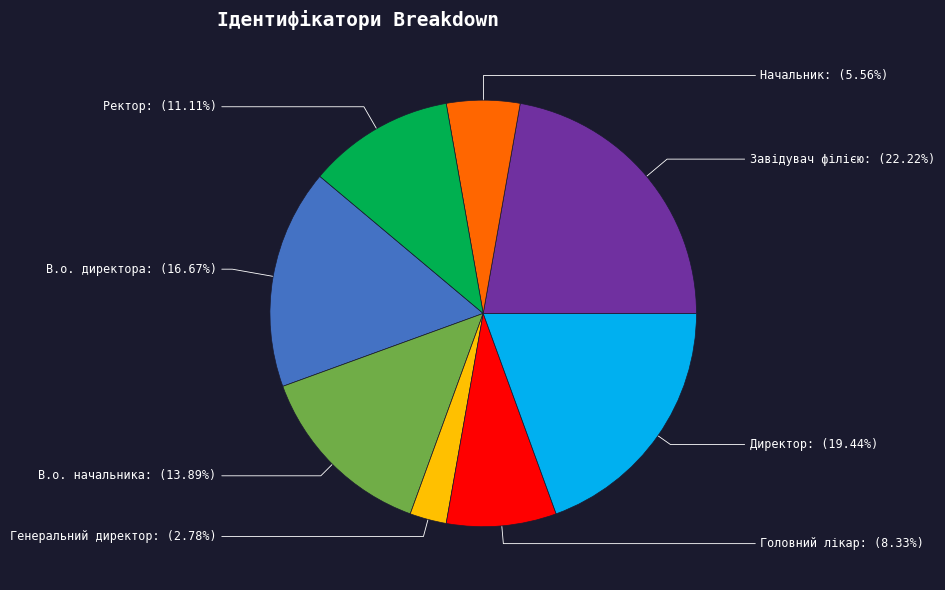

To the nearest percent, what is the difference between the largest and smallest slice percentages?

19%